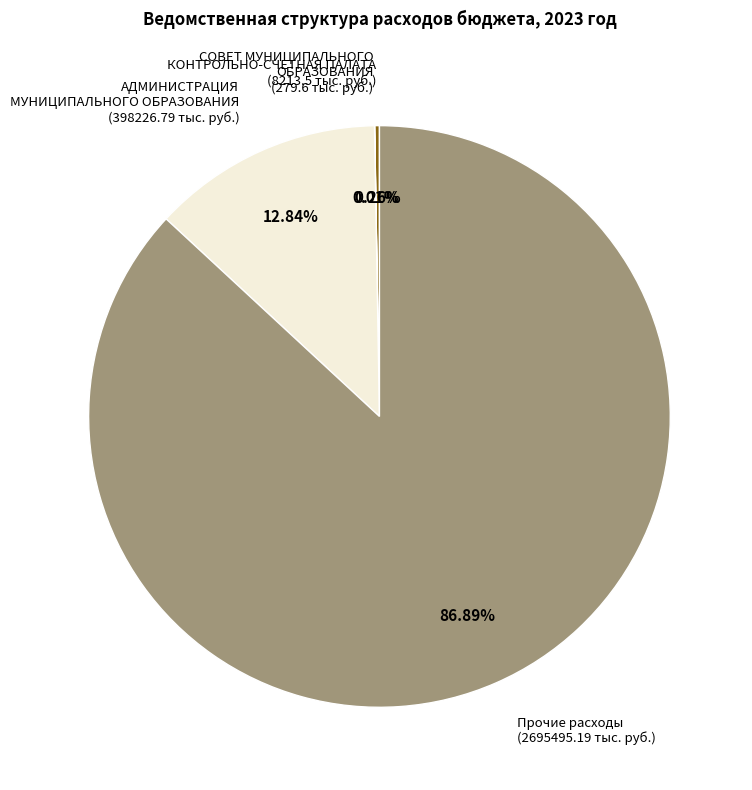

Does any single category account for the majority?

Yes